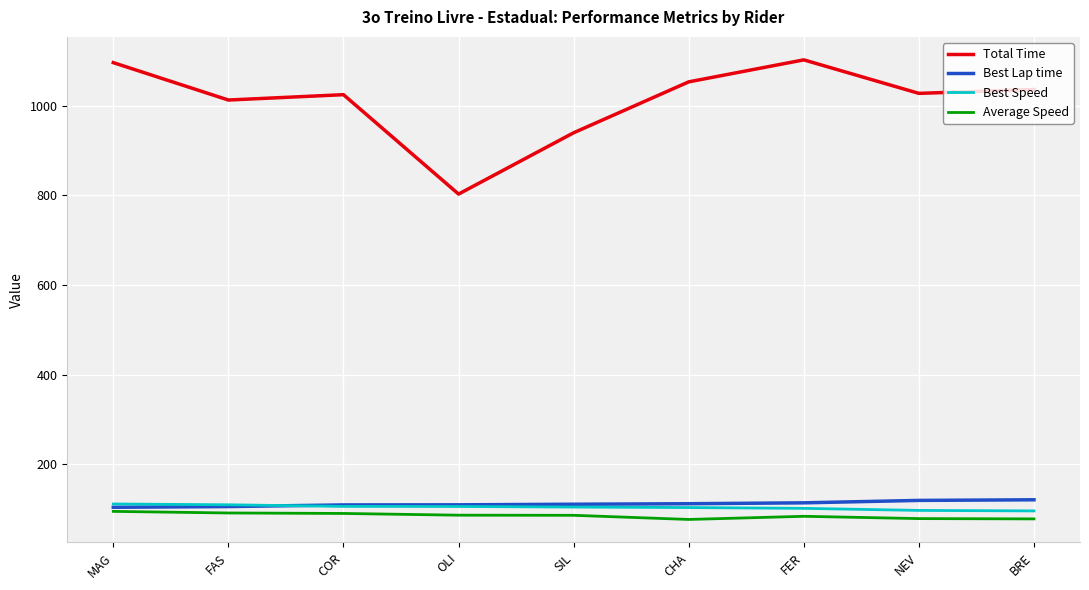

Is it true that Average Speed equals 85.8 at SIL?

True